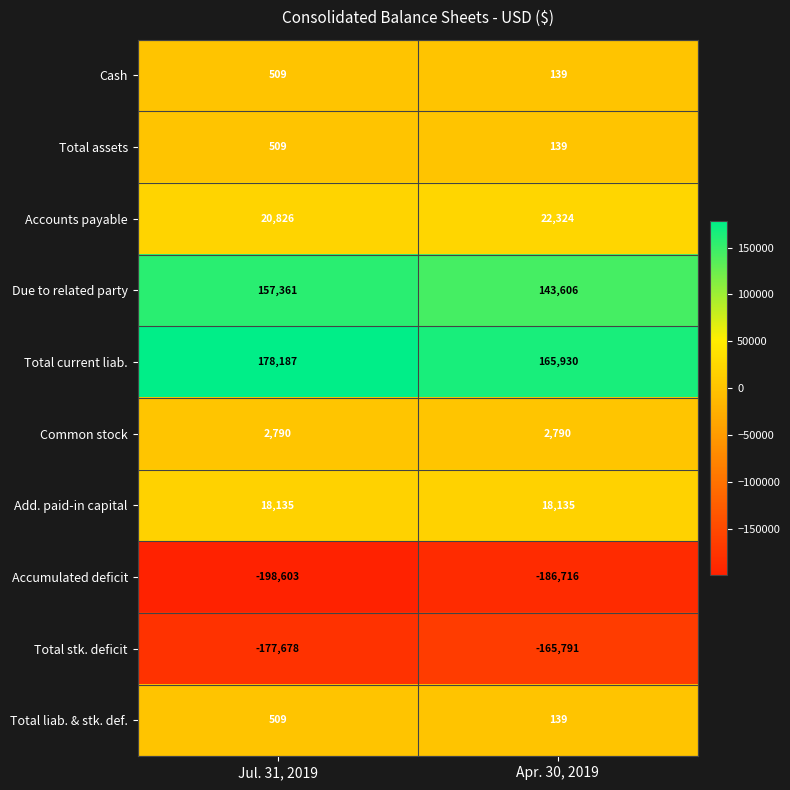

What is the difference between the Total current liab. values at Apr. 30, 2019 and Jul. 31, 2019?

12257